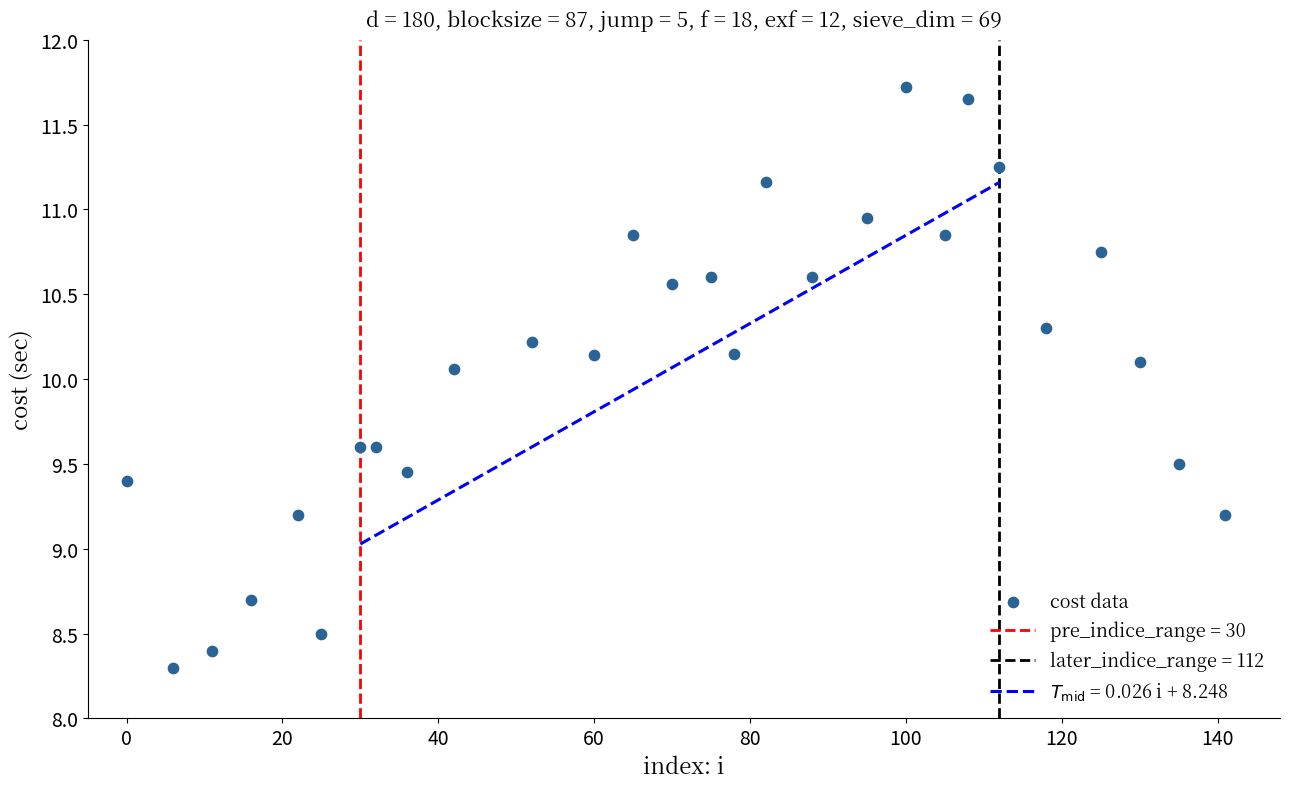

What is the range of Y values (max minus min)?

3.4